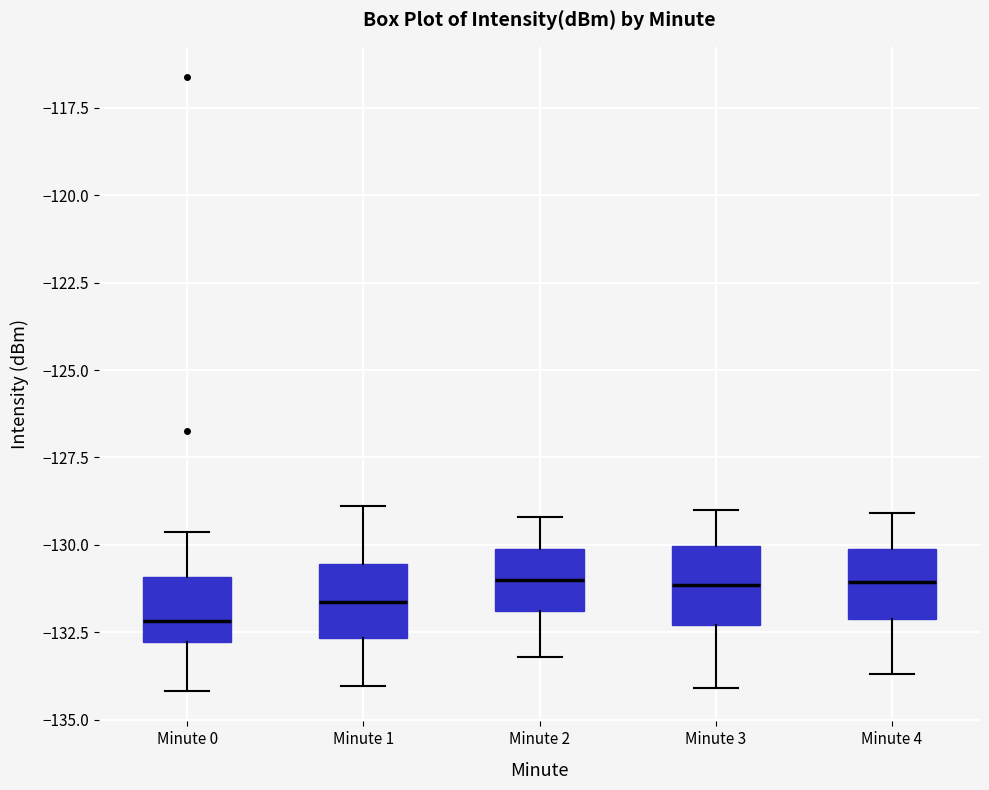

Where does the upper whisker of the box for Minute 1 end on the y-axis? The values are not printed on the chart, so give them approximately, as read against the axis.

-129.0